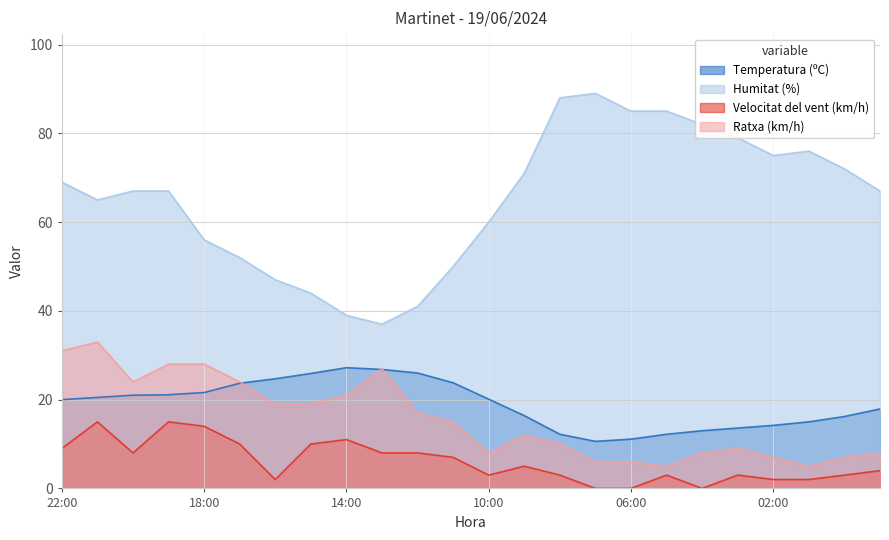

Between 11:00 and 00:00, which series saw the biggest shift?

Humitat (%)